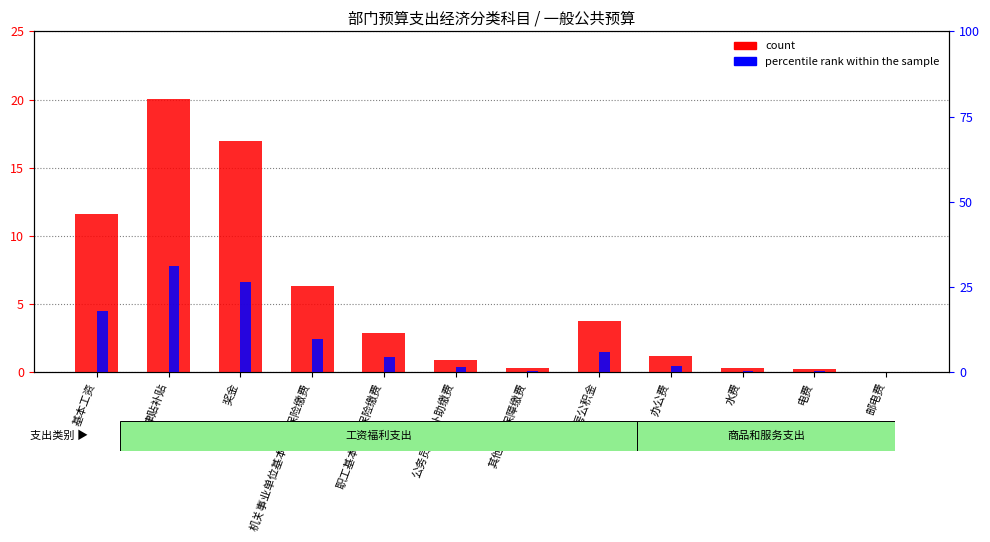

At 基本工资, list the series in order from largest to smallest.

percentile rank within the sample, count